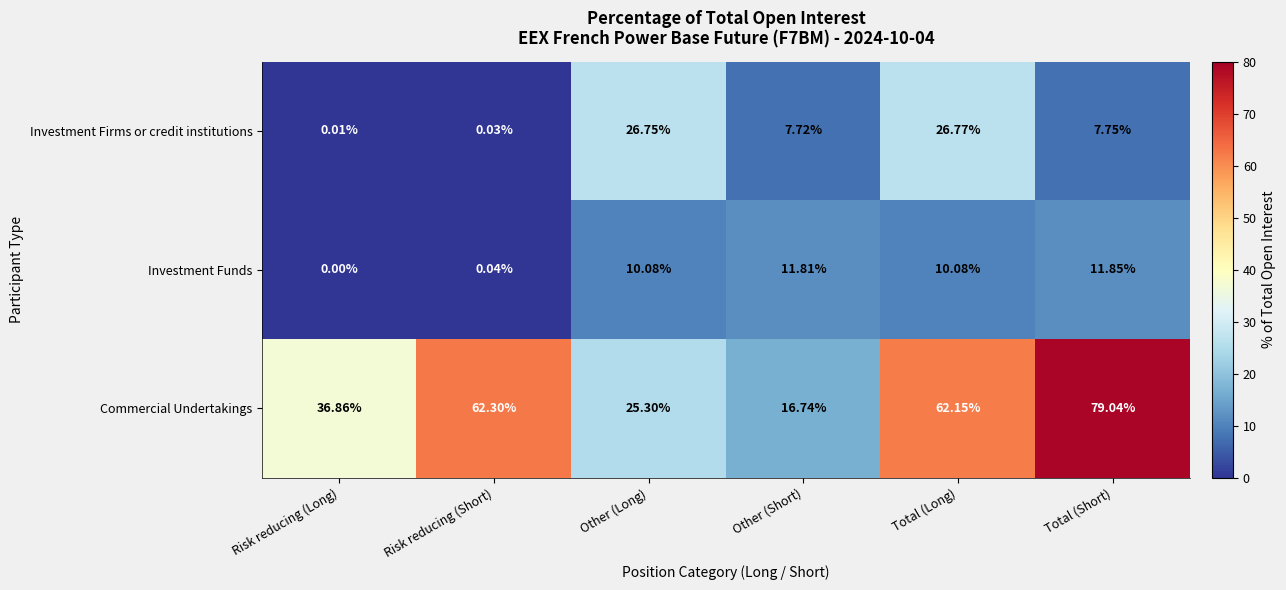

Is the value of Investment Firms or credit institutions at Other (Long) greater than the value of Investment Funds at Risk reducing (Short)?

Yes